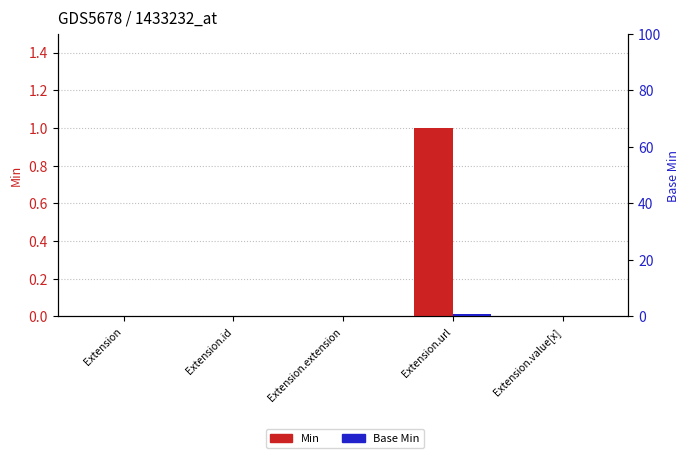

What value does the Min series have at Extension.url?

1